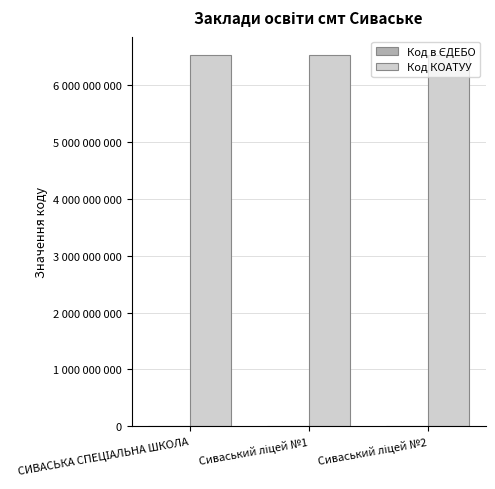

Reading left to right, list all the values displayed in this chart.

Код в ЄДЕБО: СИВАСЬКА СПЕЦІАЛЬНА ШКОЛА=147935	Сиваський ліцей №1=140385	Сиваський ліцей №2=140264
Код КОАТУУ: СИВАСЬКА СПЕЦІАЛЬНА ШКОЛА=6524455500	Сиваський ліцей №1=6524455500	Сиваський ліцей №2=6524455500